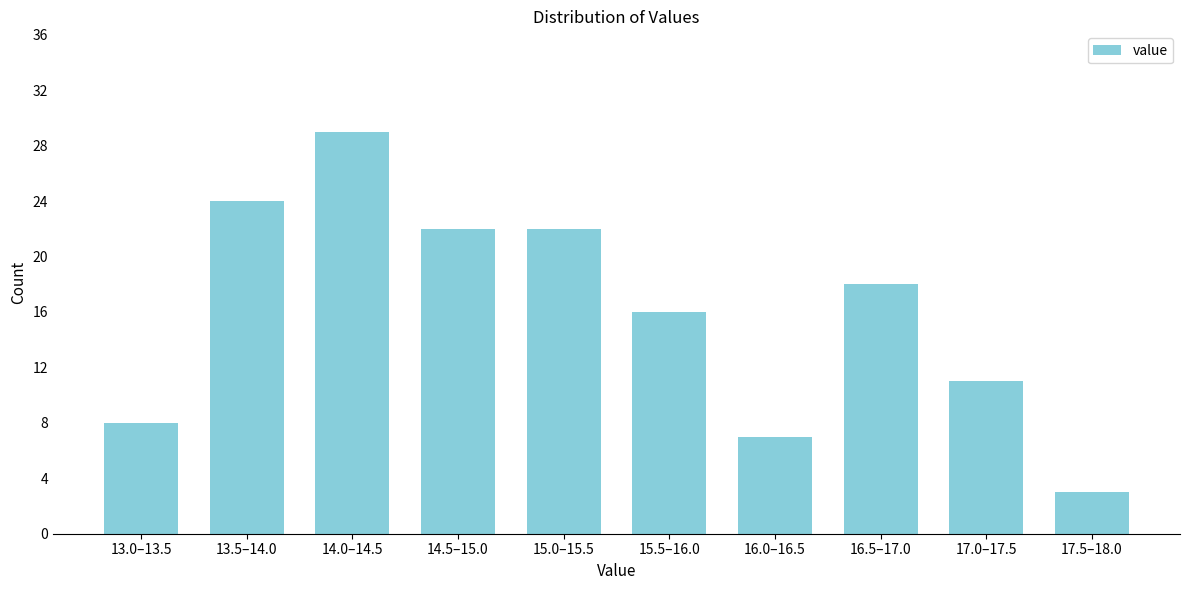

Reading left to right, transcribe all the data shown in this chart.

13.0–13.5=8	13.5–14.0=24	14.0–14.5=29	14.5–15.0=22	15.0–15.5=22	15.5–16.0=16	16.0–16.5=7	16.5–17.0=18	17.0–17.5=11	17.5–18.0=3